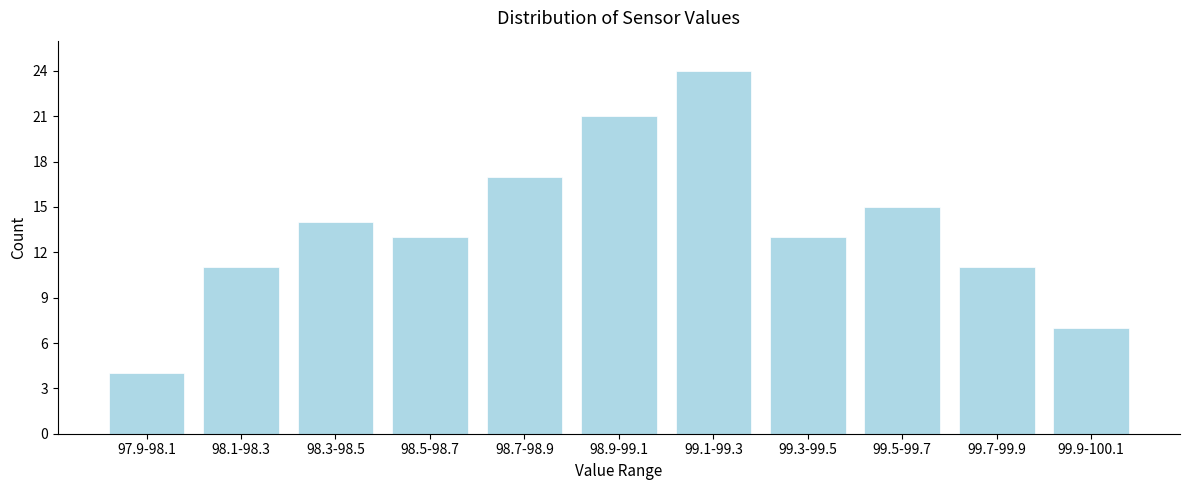

Reading left to right, extract all data points from this chart.

97.9-98.1=4	98.1-98.3=11	98.3-98.5=14	98.5-98.7=13	98.7-98.9=17	98.9-99.1=21	99.1-99.3=24	99.3-99.5=13	99.5-99.7=15	99.7-99.9=11	99.9-100.1=7